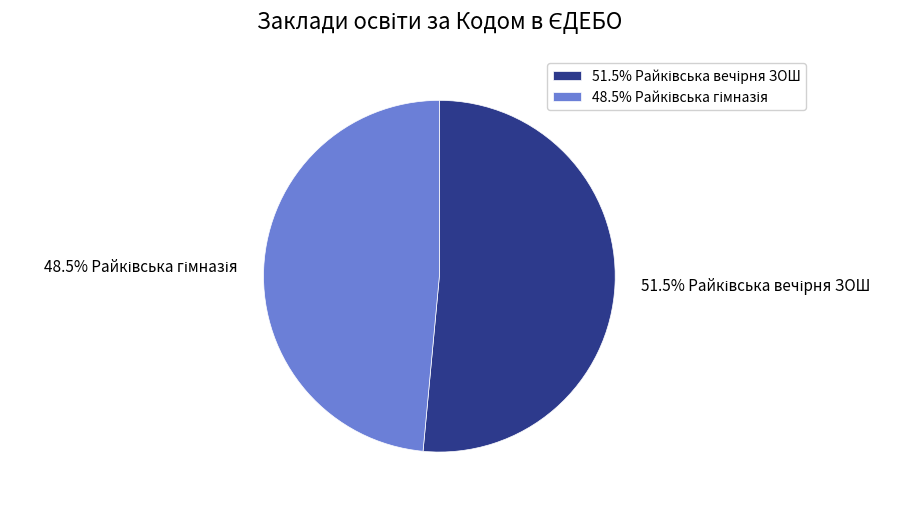

Does any single category account for the majority?

Yes